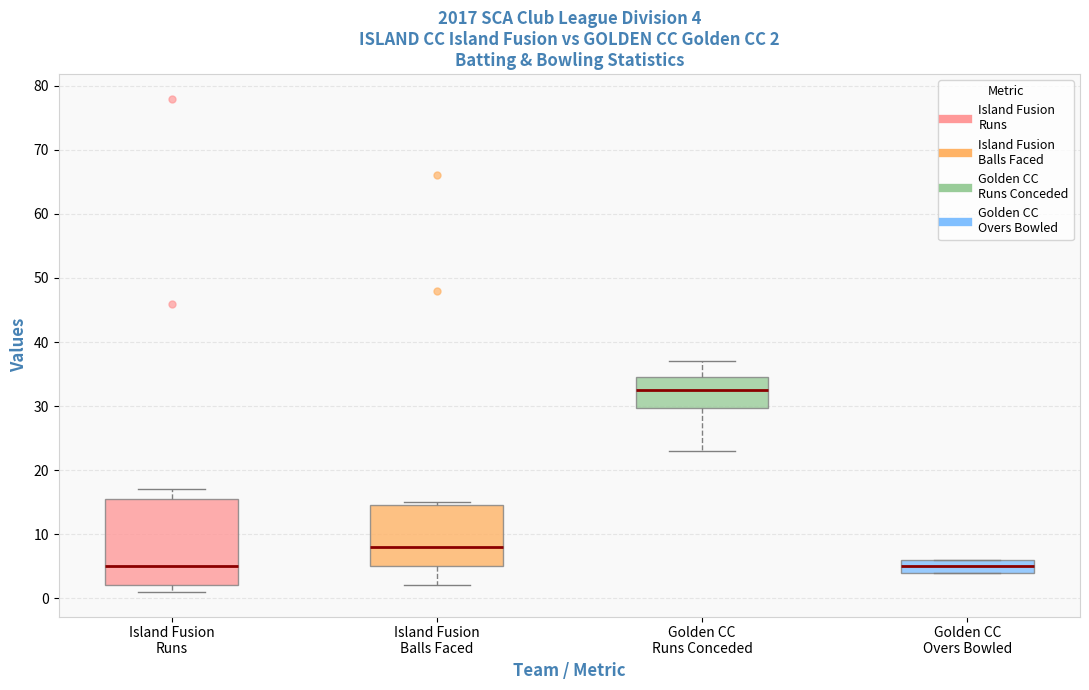

Which box is the tallest, from its lower edge to its upper edge?

Island Fusion Runs